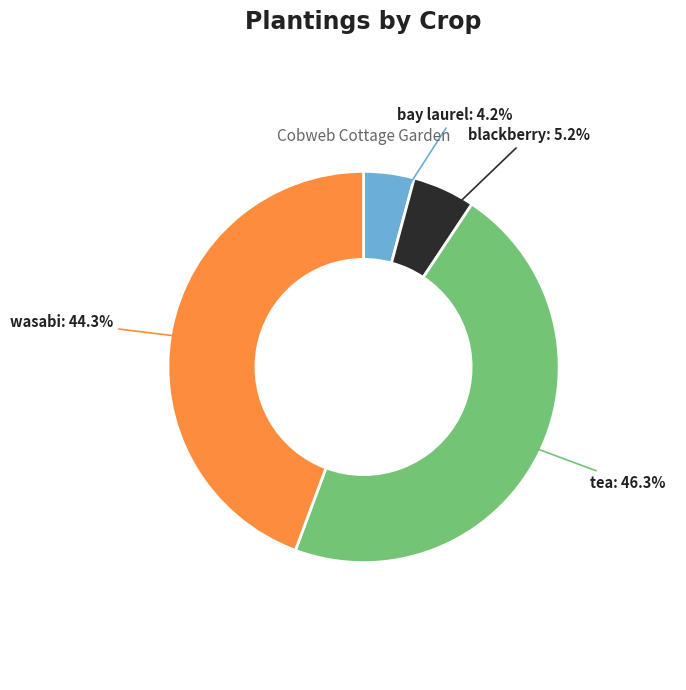

Is there a majority slice in this chart?

No